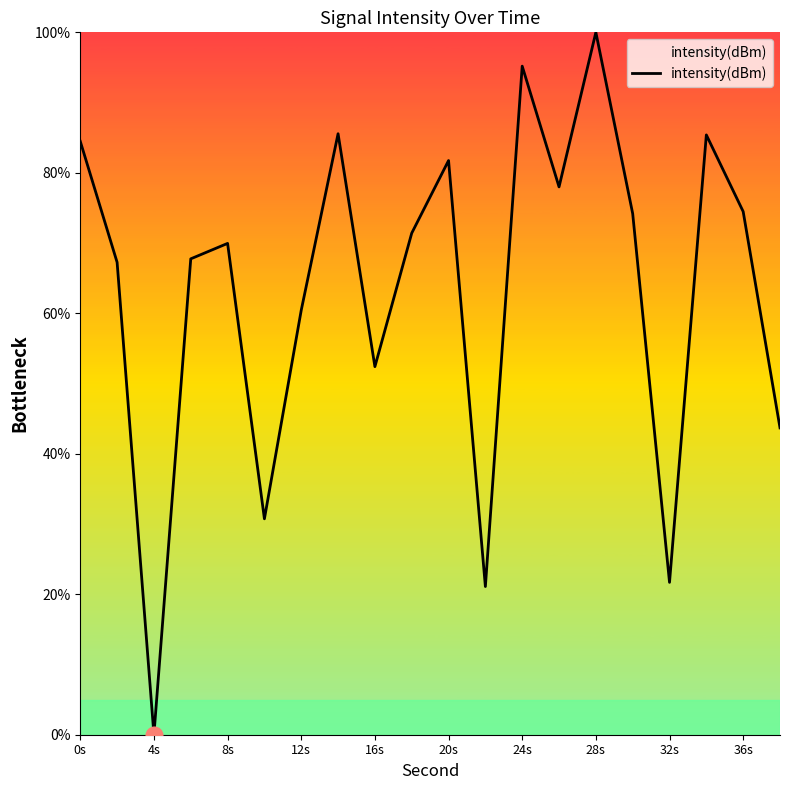

What is the greatest value displayed?

100.0